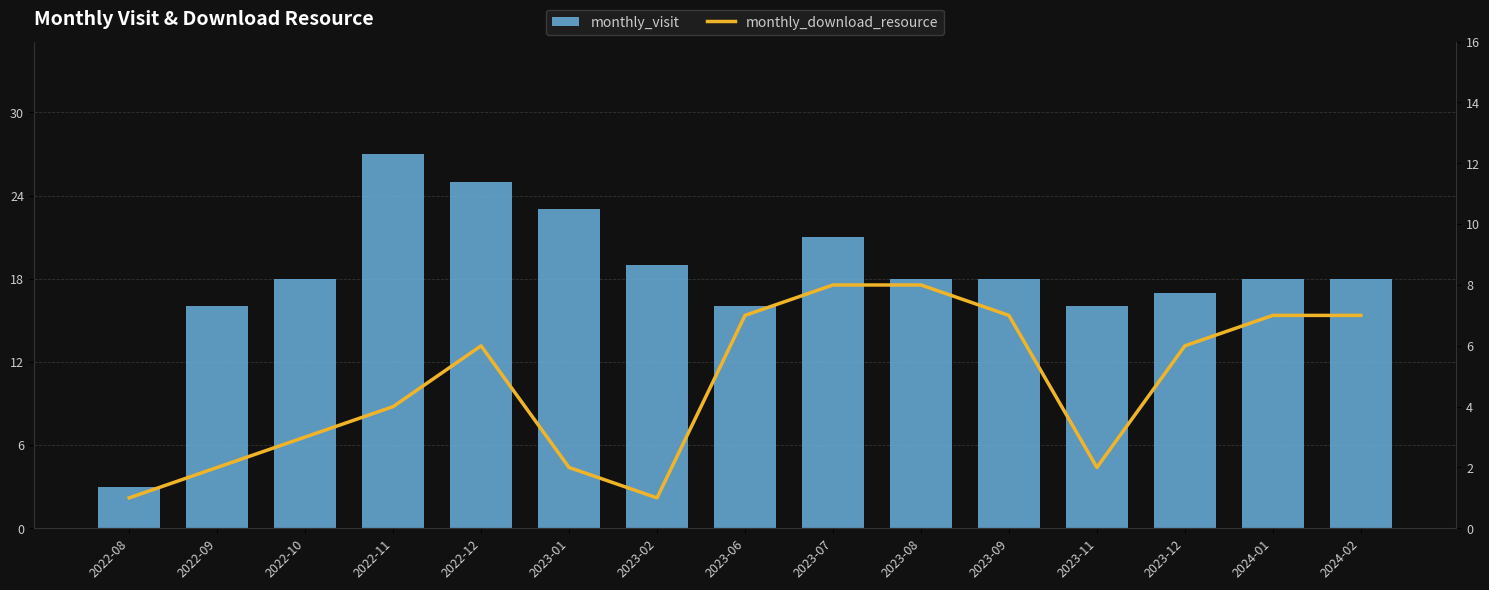

Does the chart contain stacked bars?

No